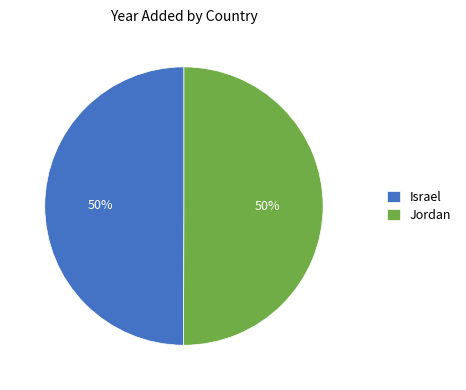

How many slices are in this pie chart?

2